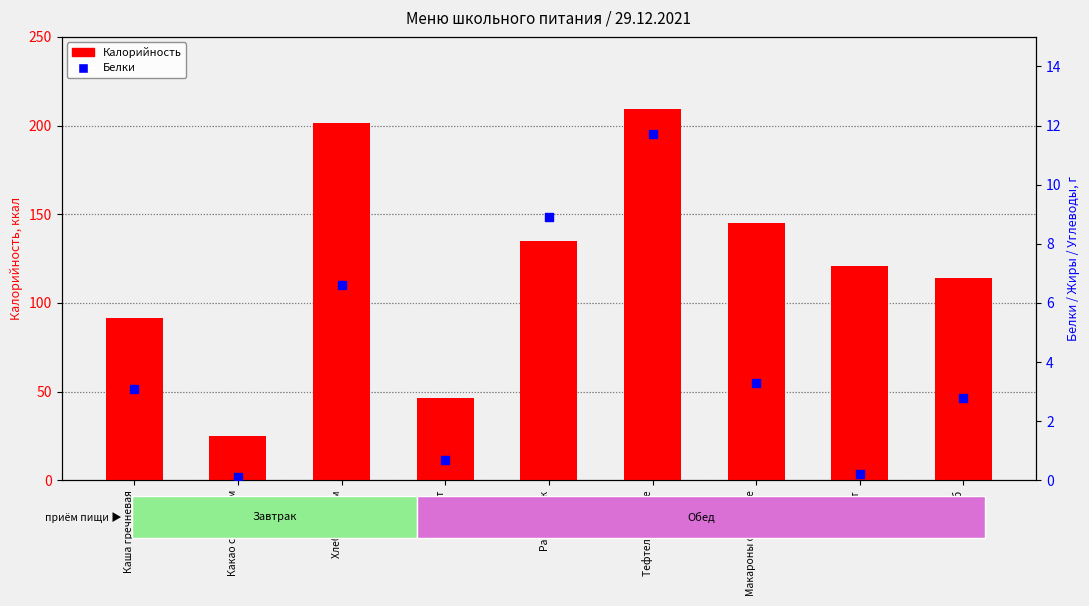

What are all the series names shown in the legend?

Калорийность, Белки